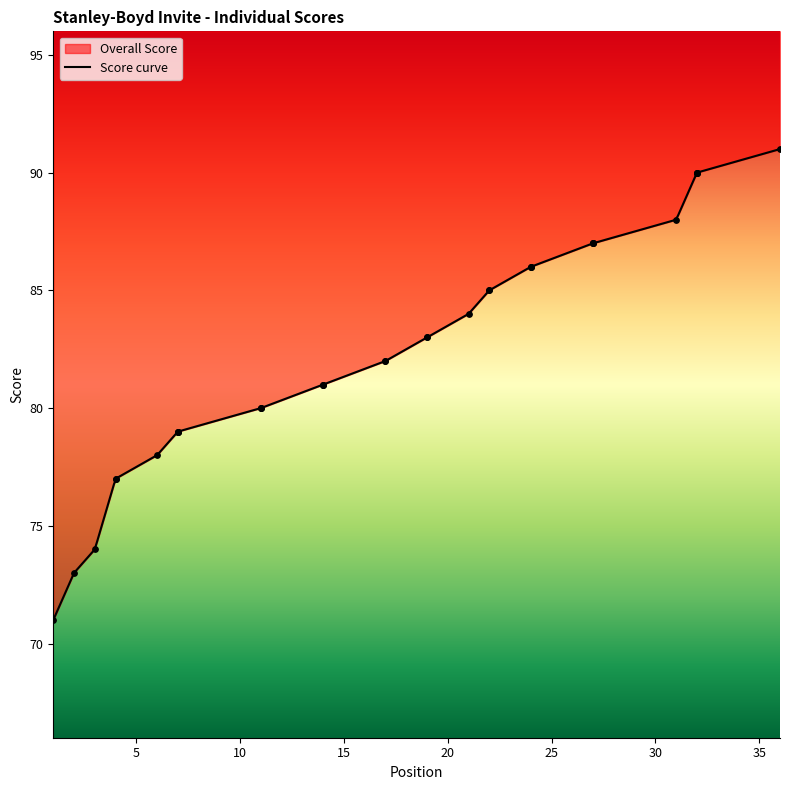

Between 24 and 11, which is larger?

24